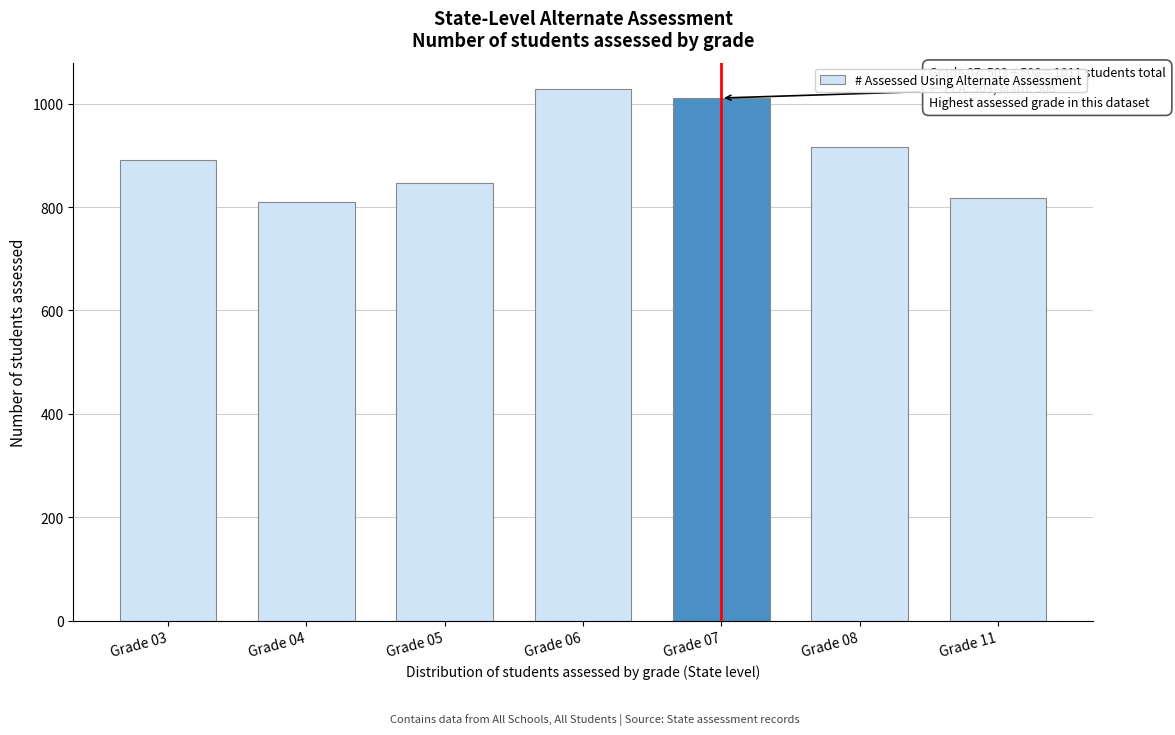

Reading left to right, transcribe all the data shown in this chart.

891	810	846	1028	1011	916	817